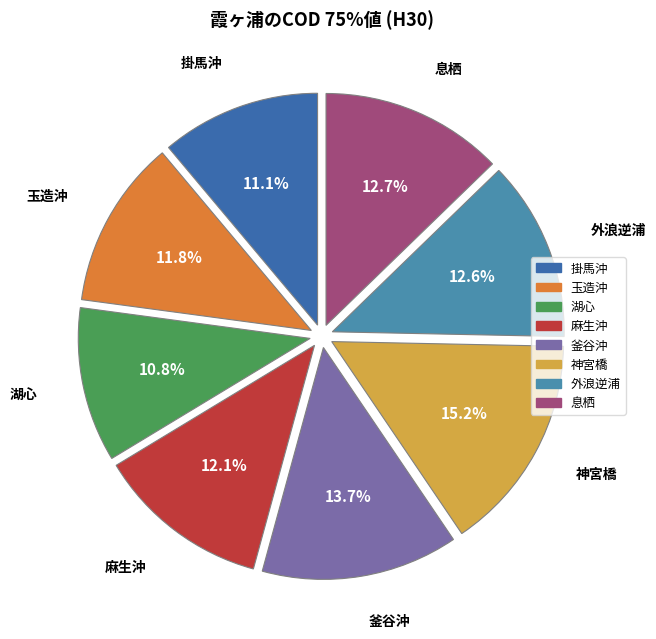

Is there any slice that represents more than half of the pie?

No